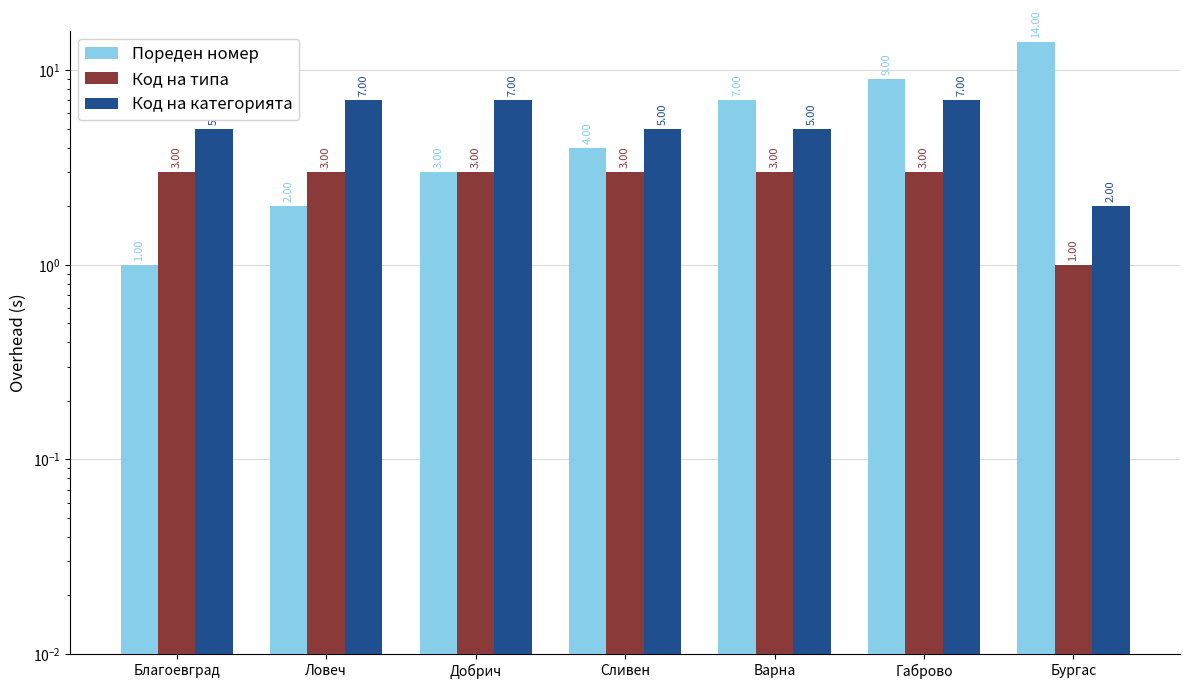

What is the total value across all series at Ловеч?

12